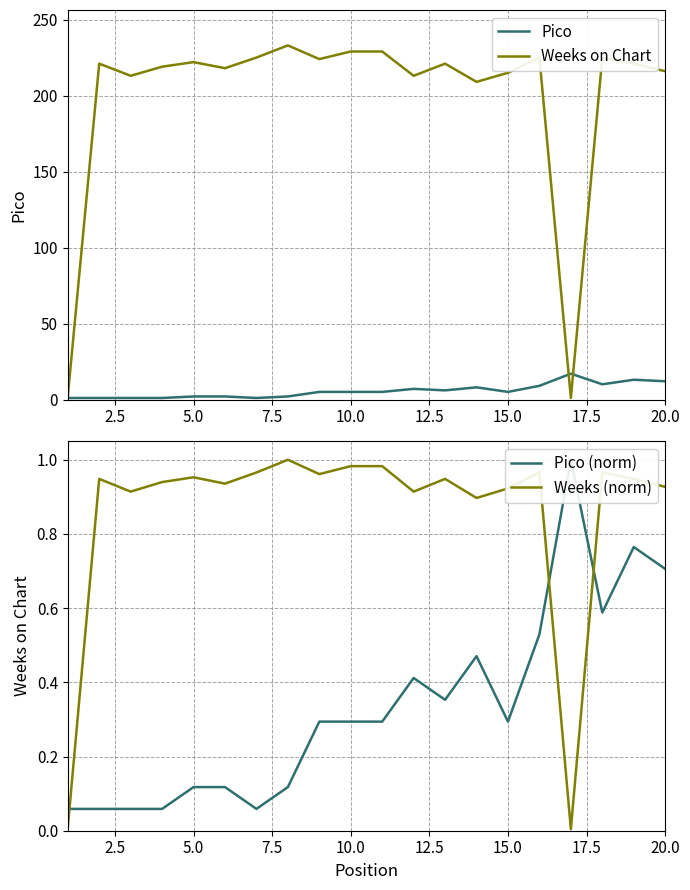

How many lines are shown in the chart?

4